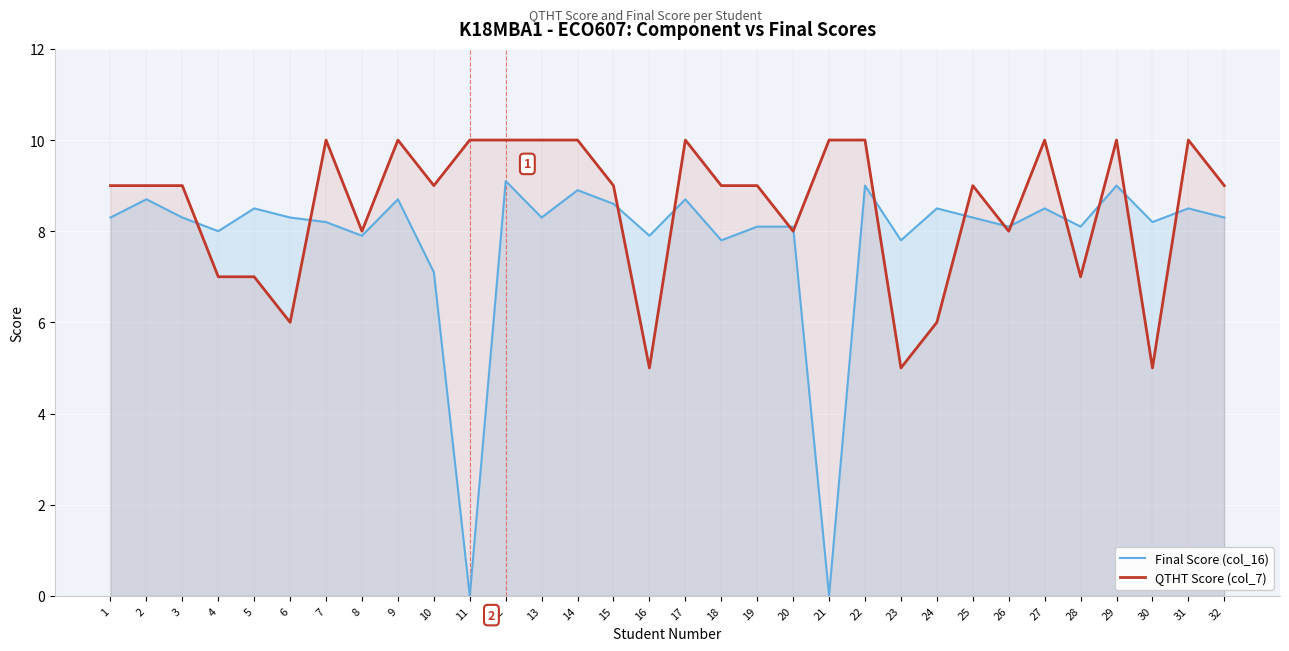

Between which two adjacent categories do QTHT Score (col_7) and Final Score (col_16) first intersect?

3 and 4